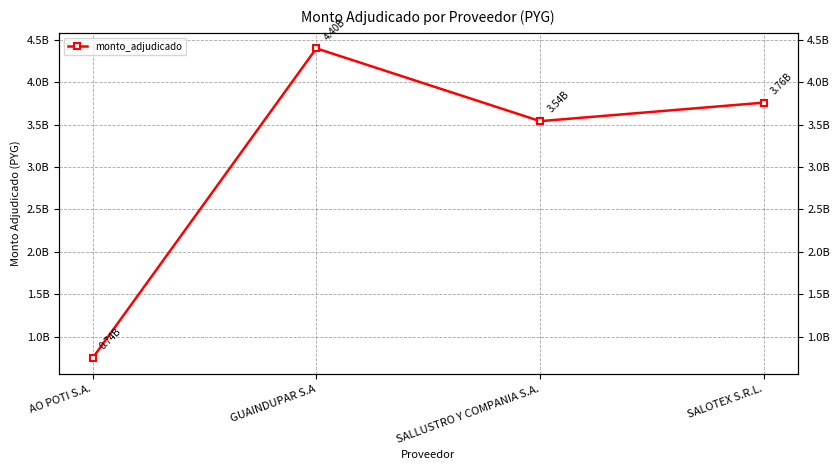

Does the chart display data point markers on the line(s)?

Yes